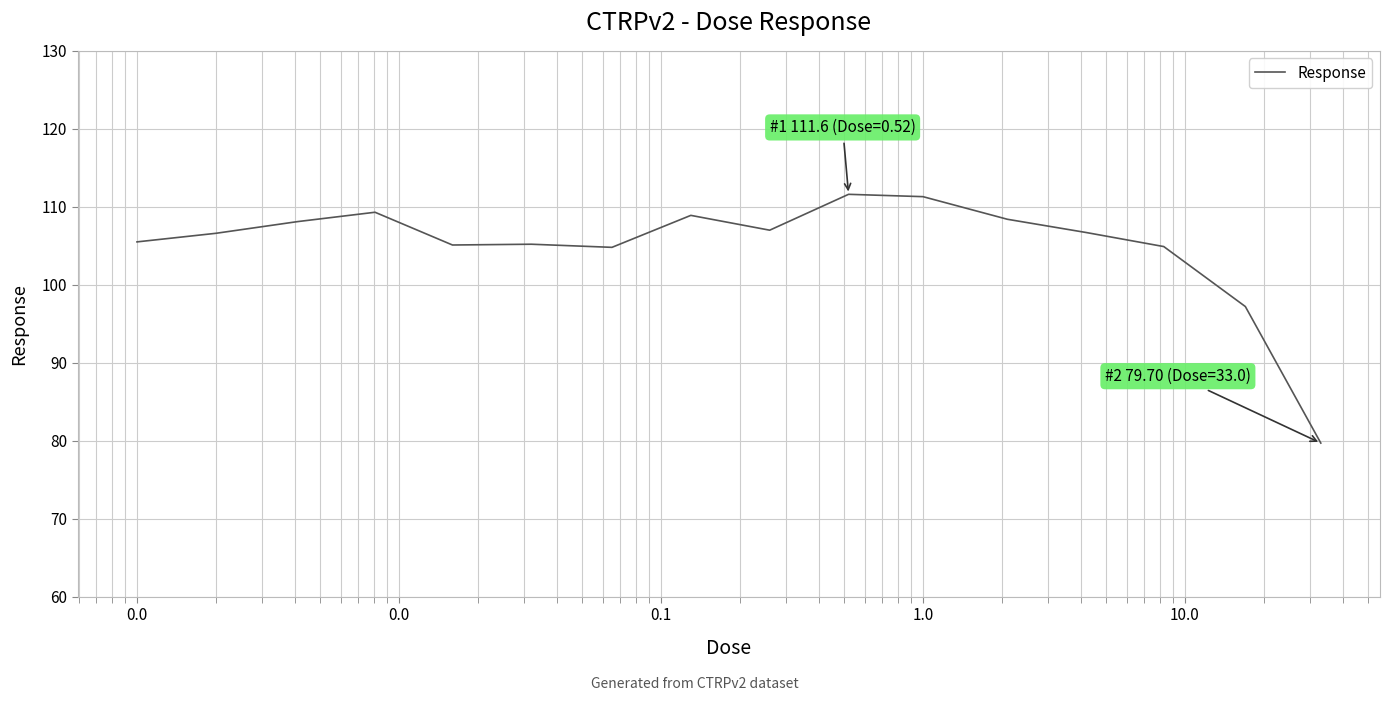

What is the minimum value shown in the chart?

79.7